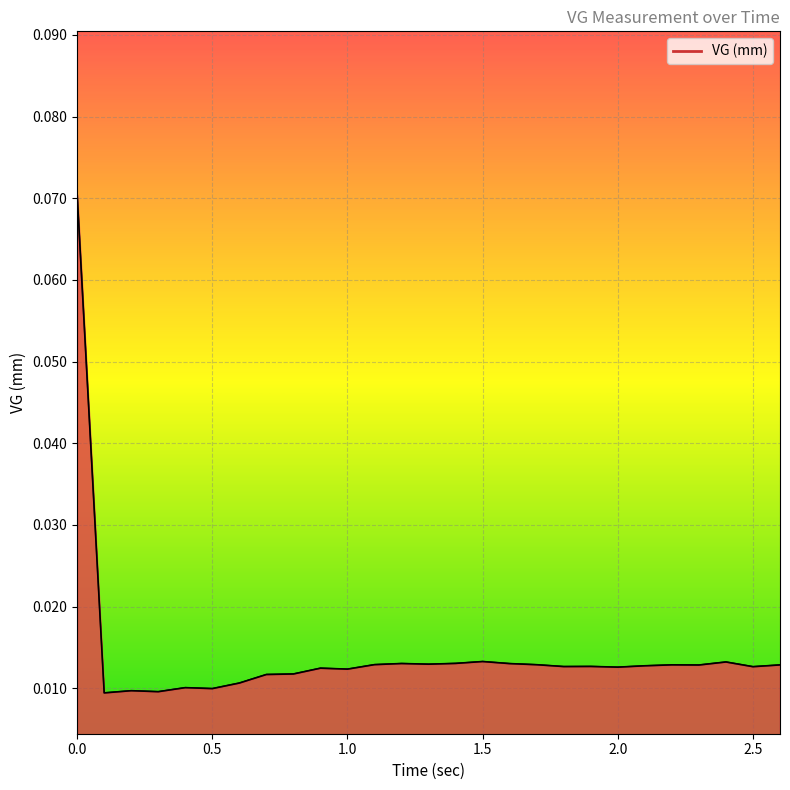

At which category does the data reach its first local peak?

0.2